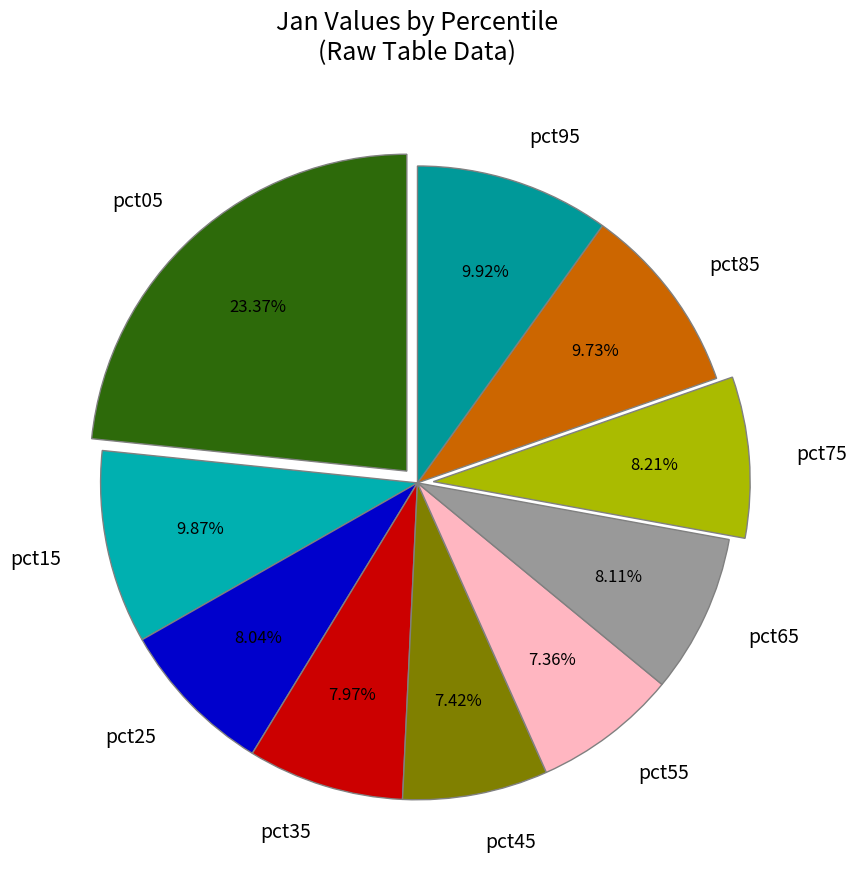

Is the sum of pct85 and pct45 greater than half?

No